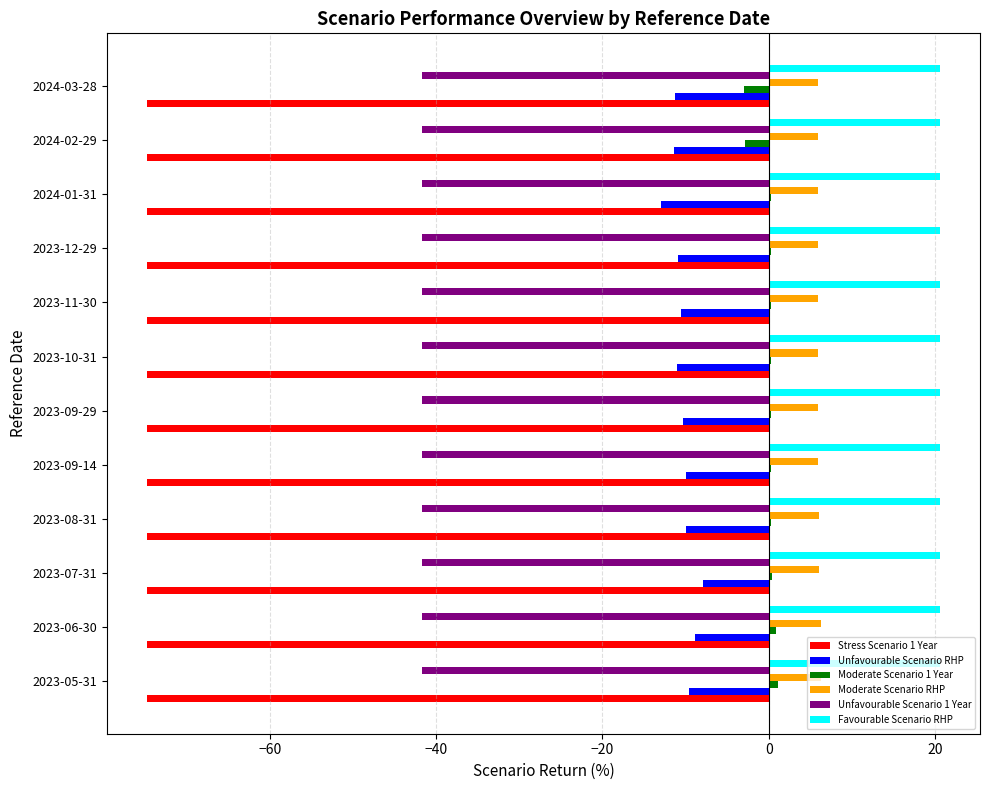

True or false: Stress Scenario 1 Year has a value of -118.9 at 2023-10-31.

False